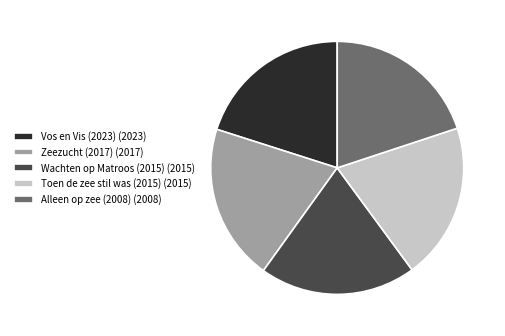

Count the number of slices in the pie.

5